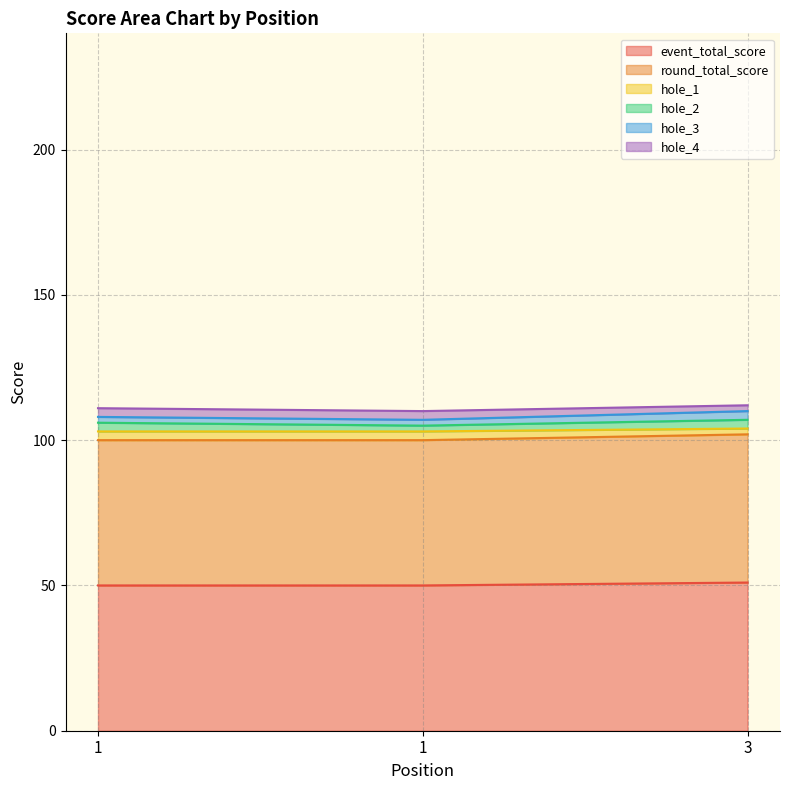

At which label is event_total_score closest to 50?

1